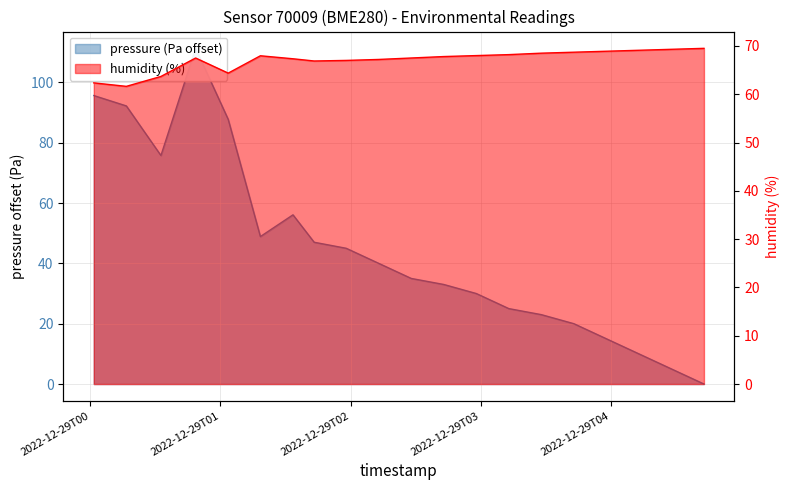

Is the value of pressure at 8 greater than the value of humidity at 19?

No